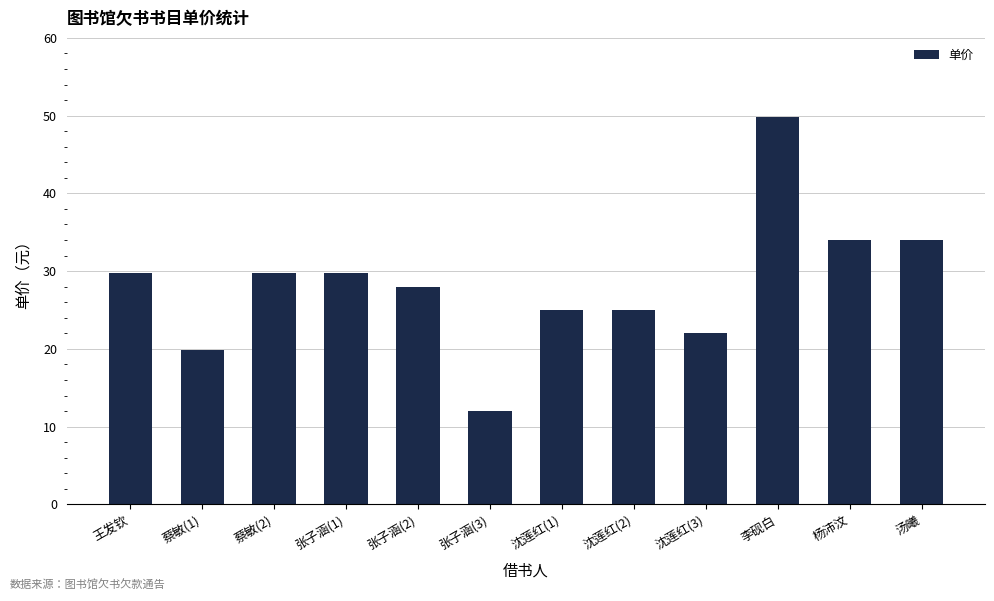

The chart shows a value of 34.0 at 汤曦. True or false?

True